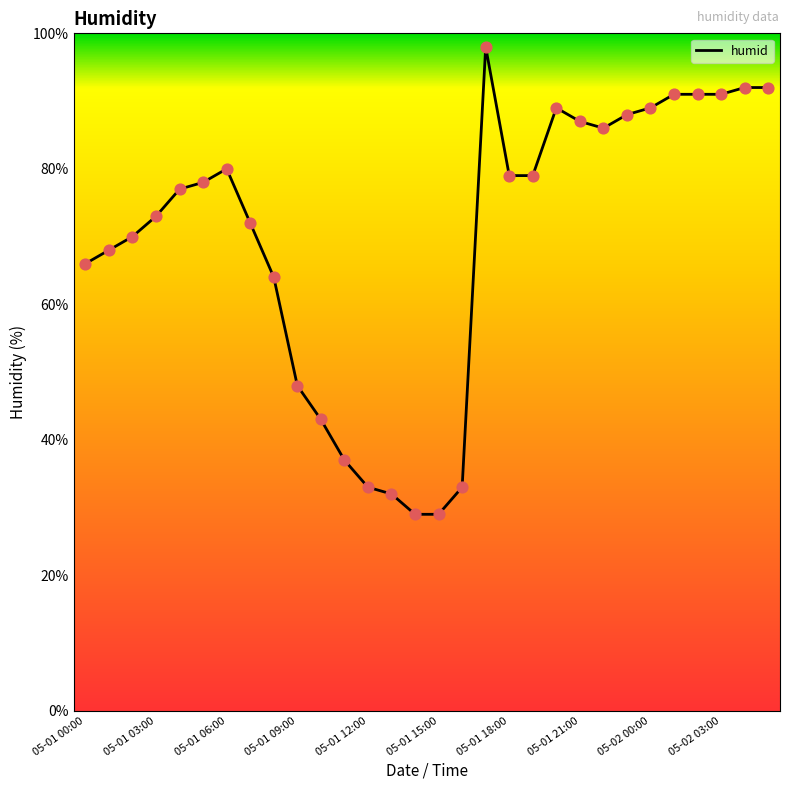

What is the minimum value shown in the chart?

29